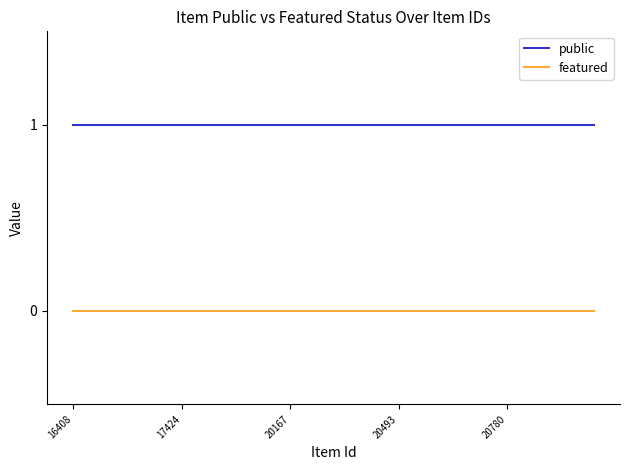

Rank the series by their maximum value, from lowest to highest.

featured, public